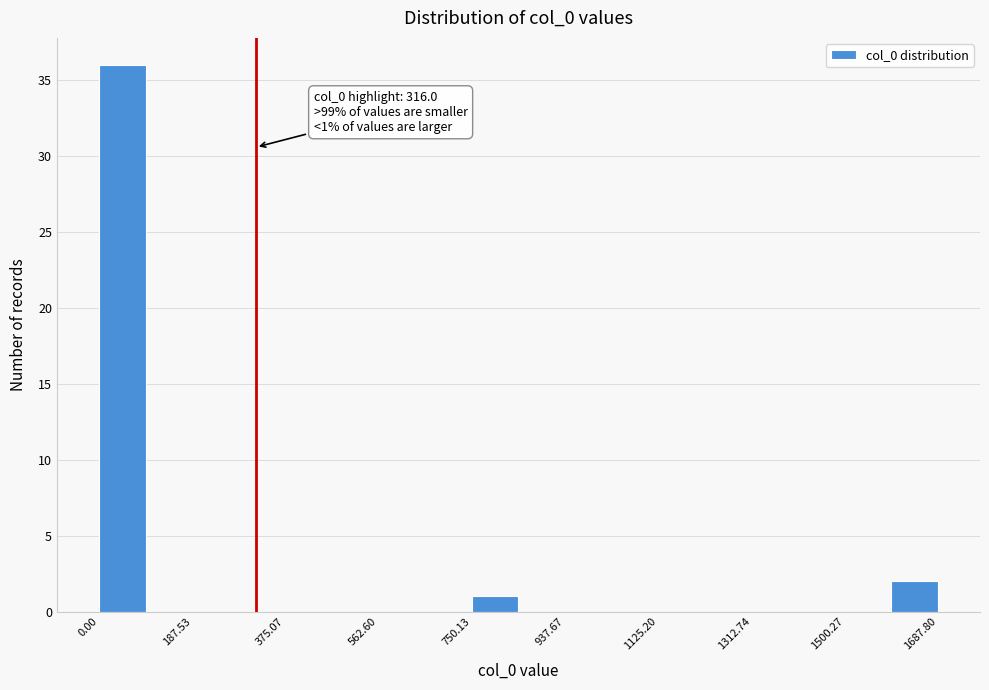

Over which range of the x-axis is the bar tallest?

0 to 100